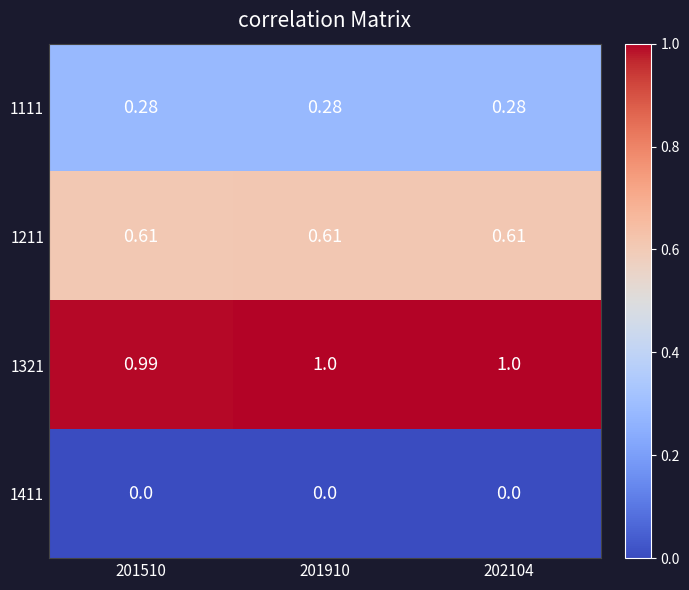

Is the value of 1411 at 201910 greater than the value of 1321 at 201510?

No